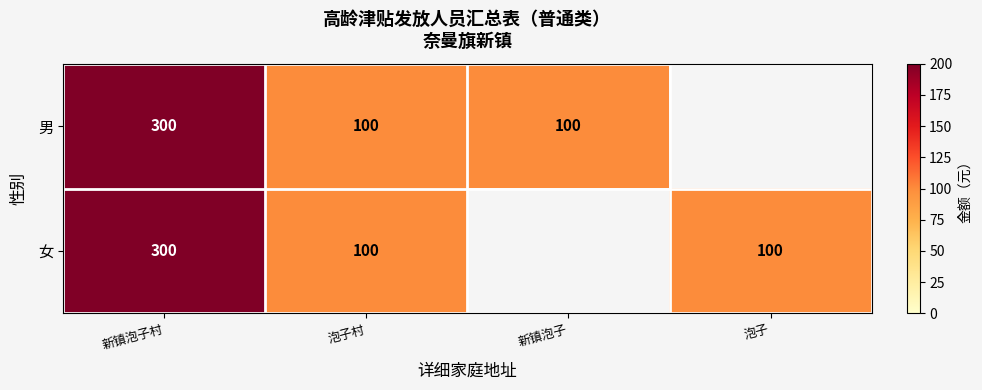

How many data points does each series have?

4